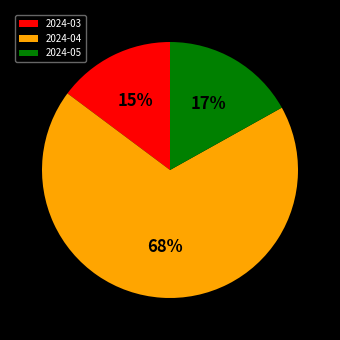

Is it true that 2024-03 is 1% of the pie?

False